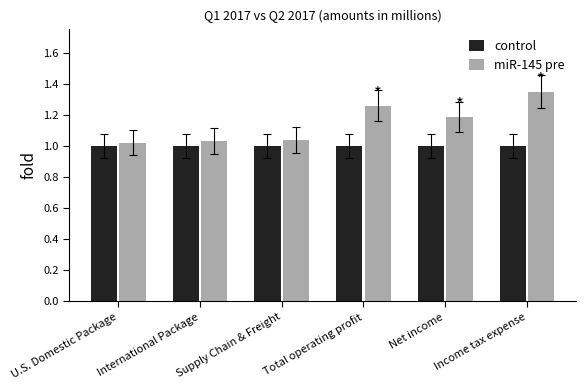

Which series has the widest spread of values?

miR-145 pre